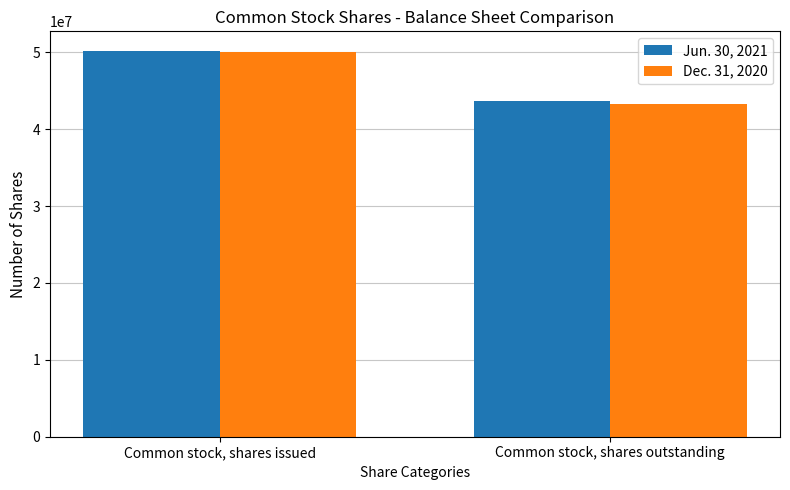

List the labels in order of Dec. 31, 2020 value, smallest first.

Common stock, shares outstanding, Common stock, shares issued